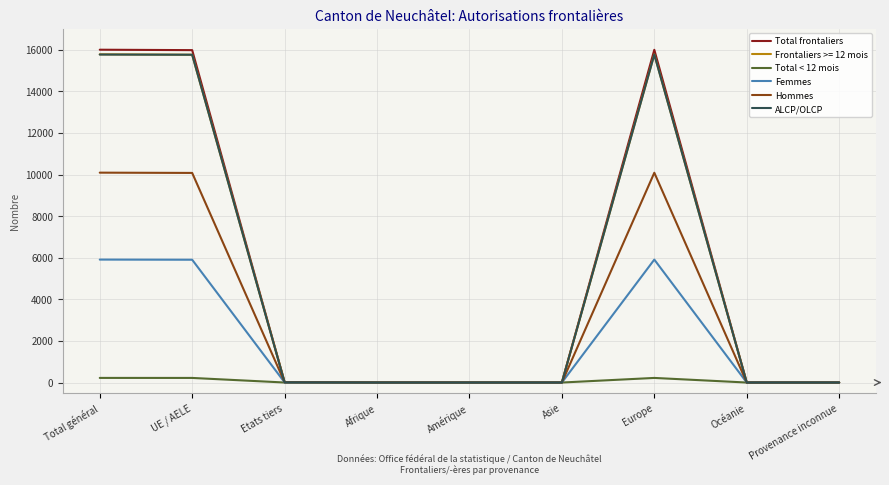

True or false: Femmes has a value of 3866 at Océanie.

False